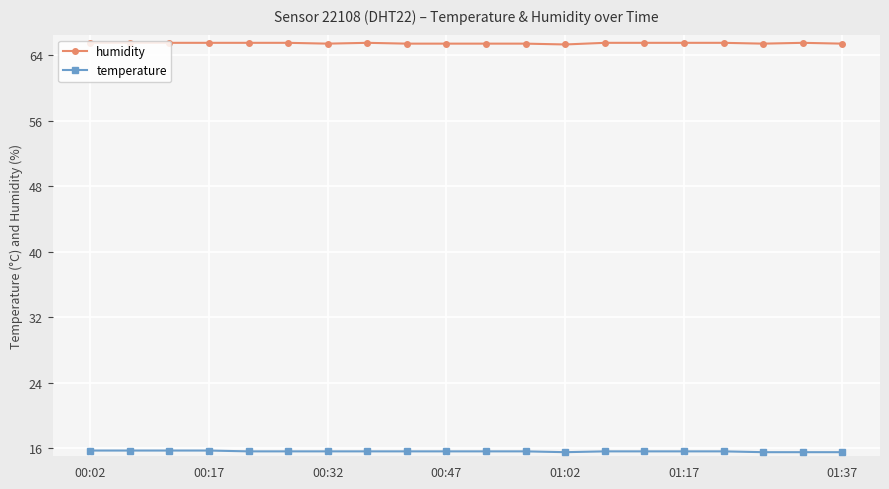

What is the maximum value shown in the chart?

65.5